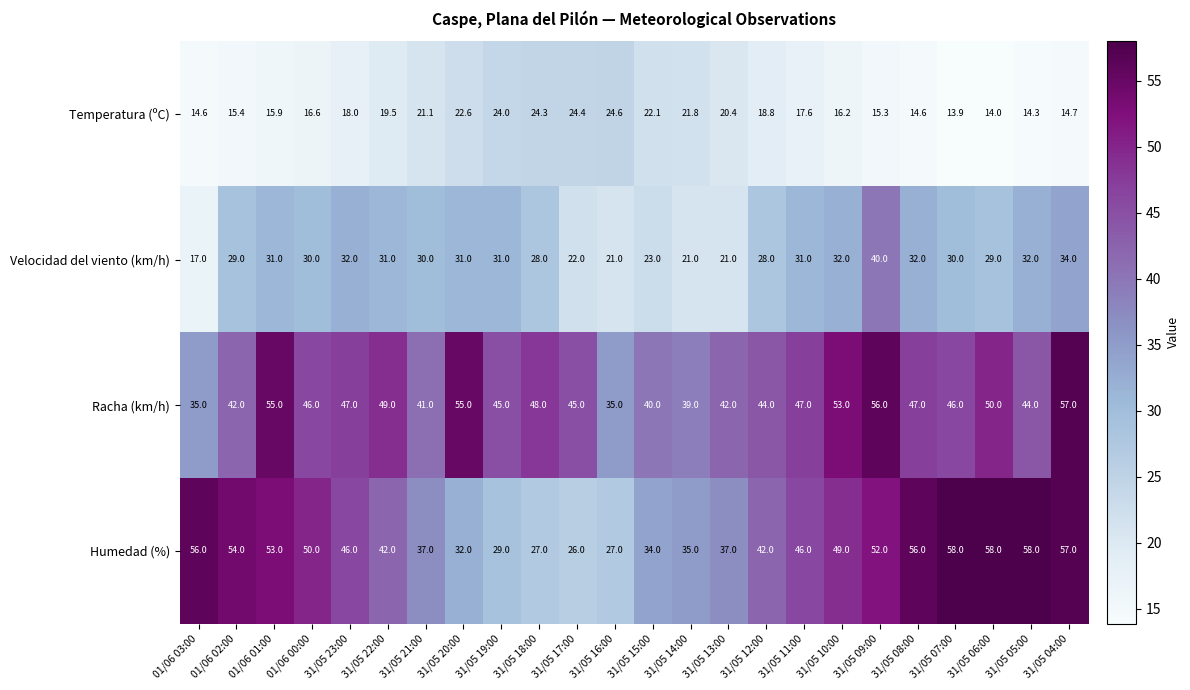

What is the total value across all series at 31/05 21:00?

129.1